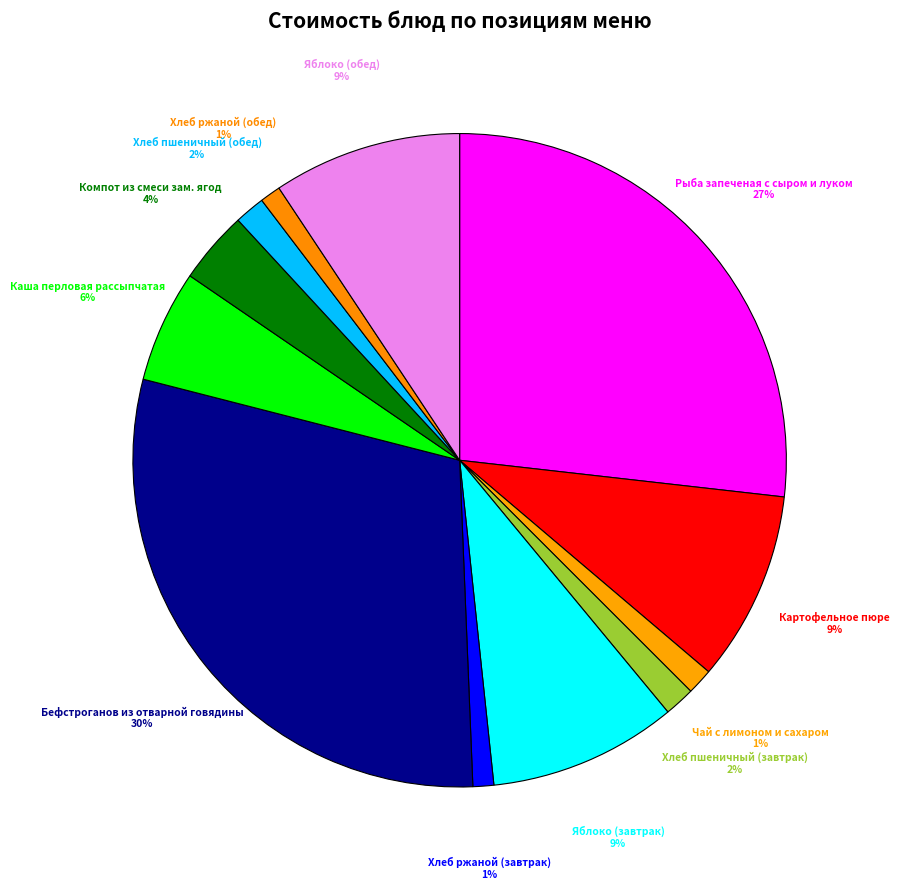

To the nearest percent, what is the difference between the largest and smallest slice percentages?

29%